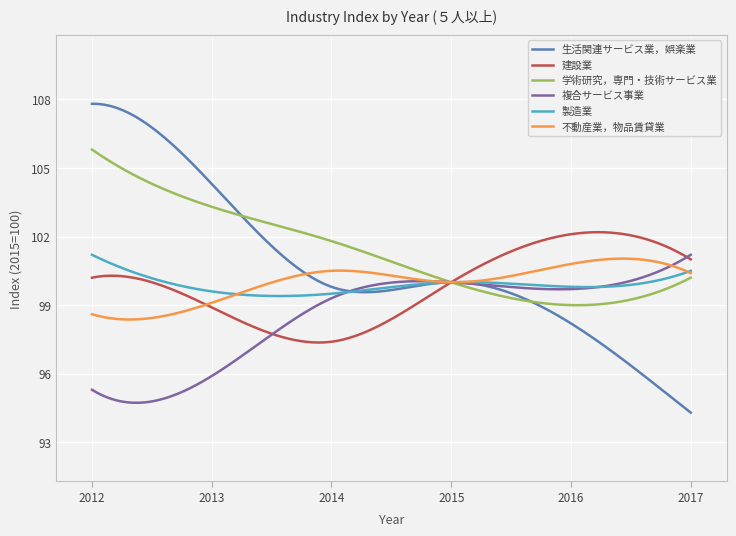

Which series has the widest spread of values?

生活関連サービス業，娯楽業